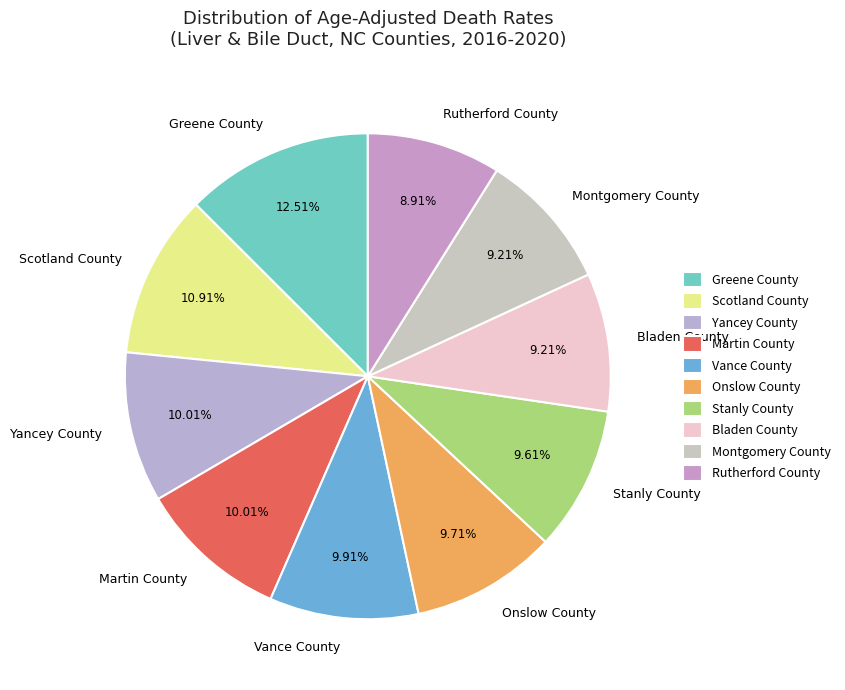

Does Greene County represent more than half of the total?

No